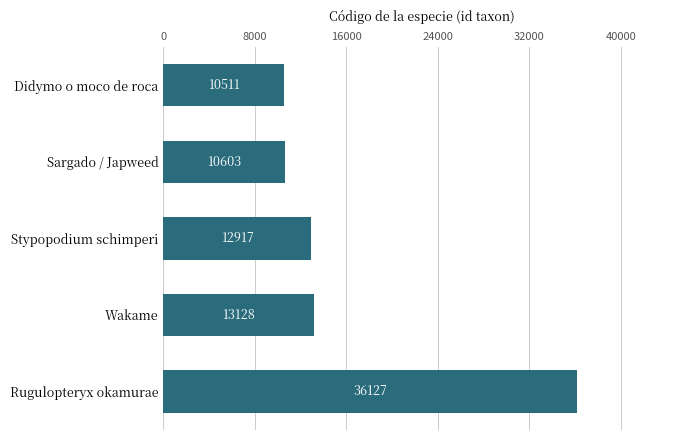

What is the ratio of the value at Wakame to the value at Rugulopteryx okamurae?

0.4